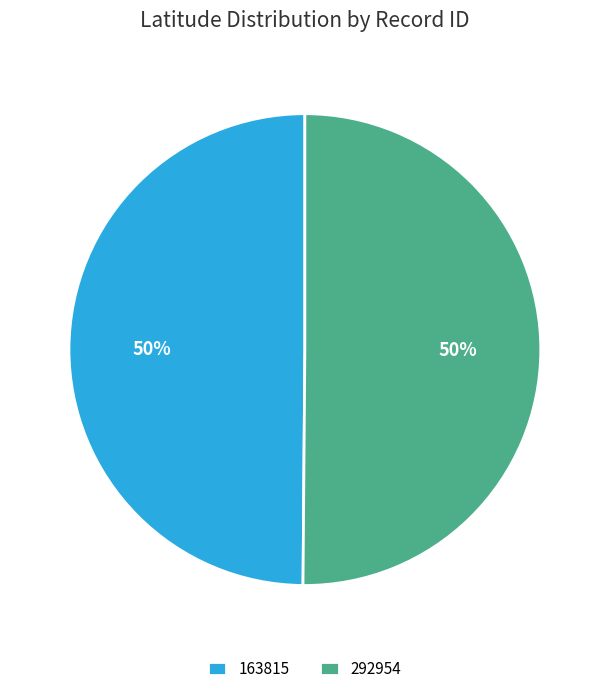

Is the sum of 292954 and 163815 greater than half?

Yes